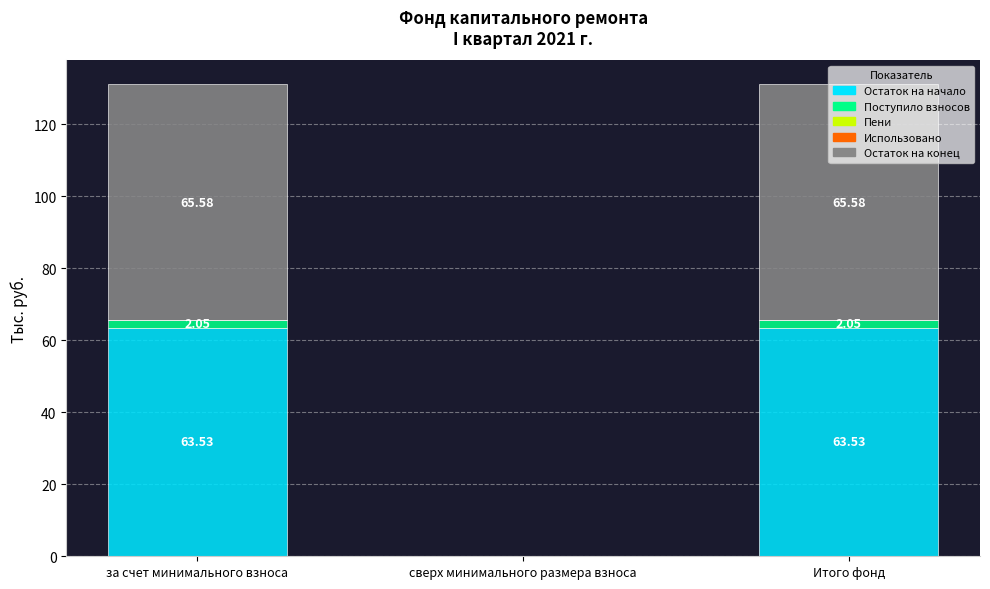

What is the sum of the Остаток на начало values at сверх минимального размера взноса and за счет минимального взноса?

63.5